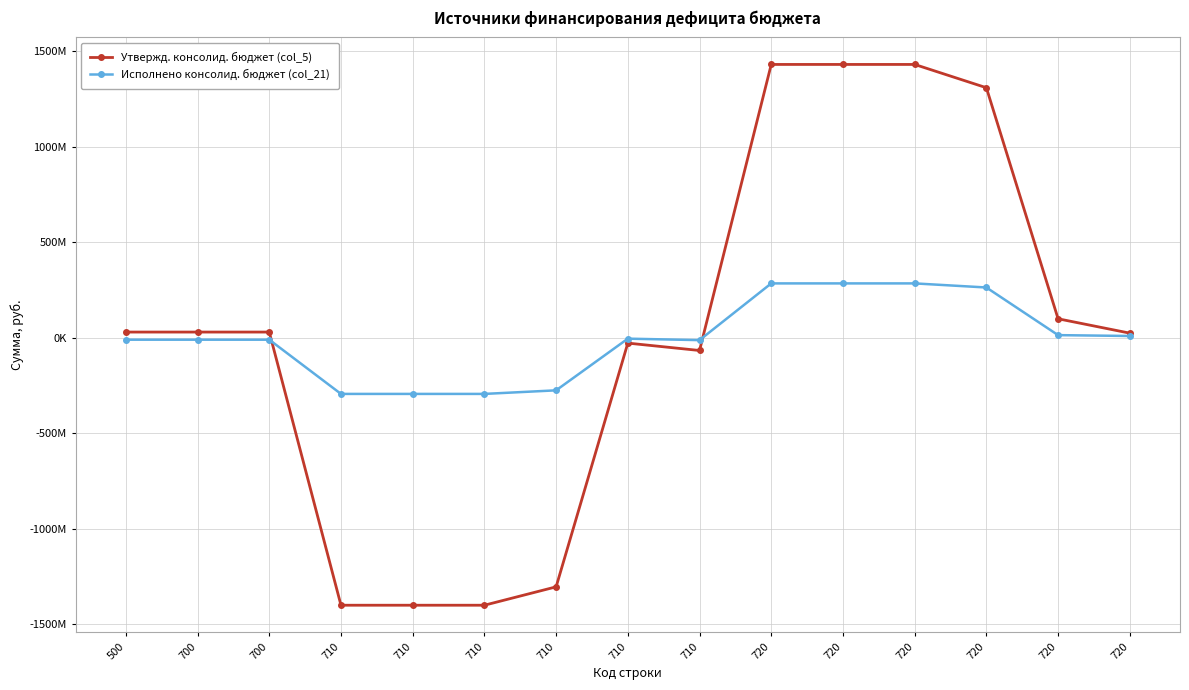

What are all the series names shown in the legend?

Утвержд. консолид. бюджет (col_5), Исполнено консолид. бюджет (col_21)